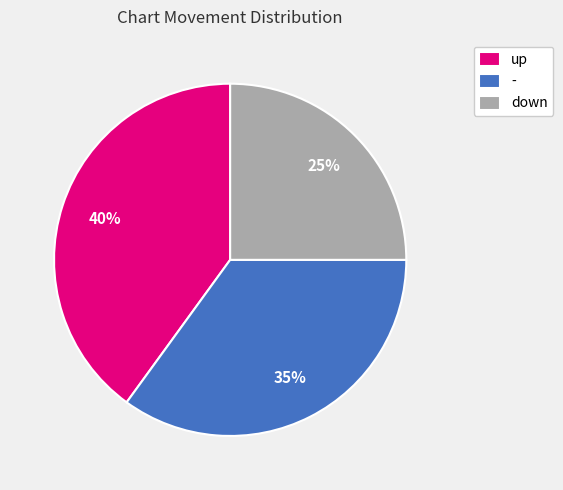

Is the sum of up and - greater than half?

Yes